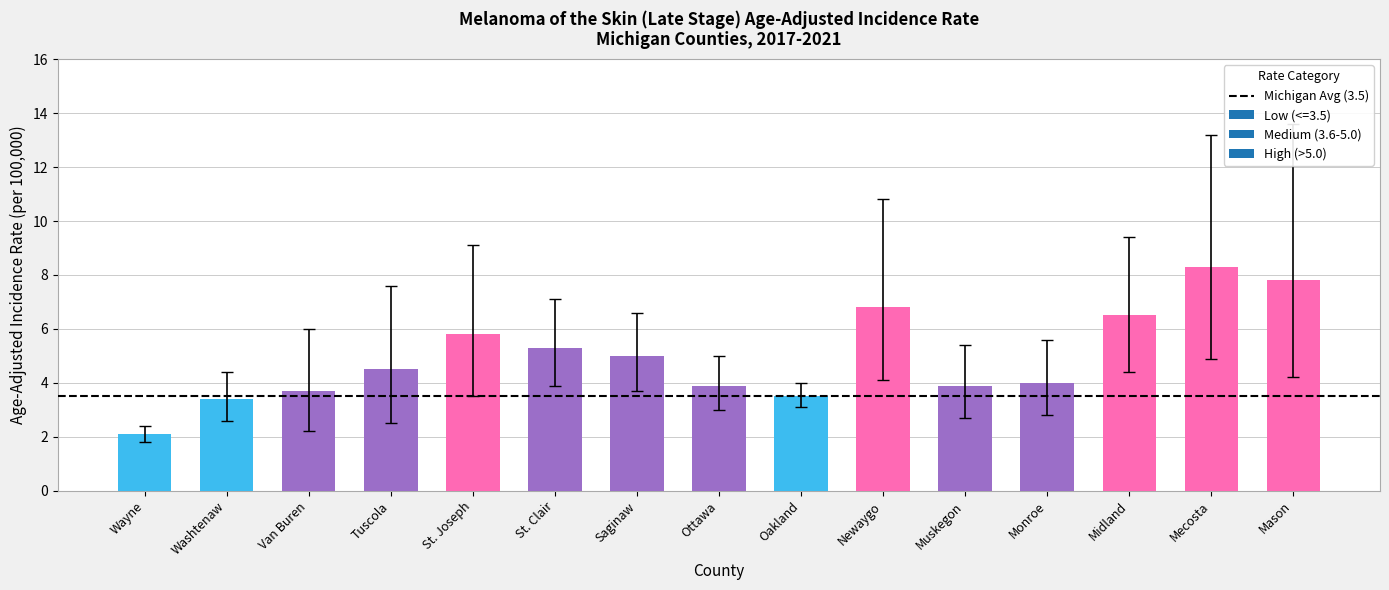

What is the value of the 14th bar from the left?

8.3